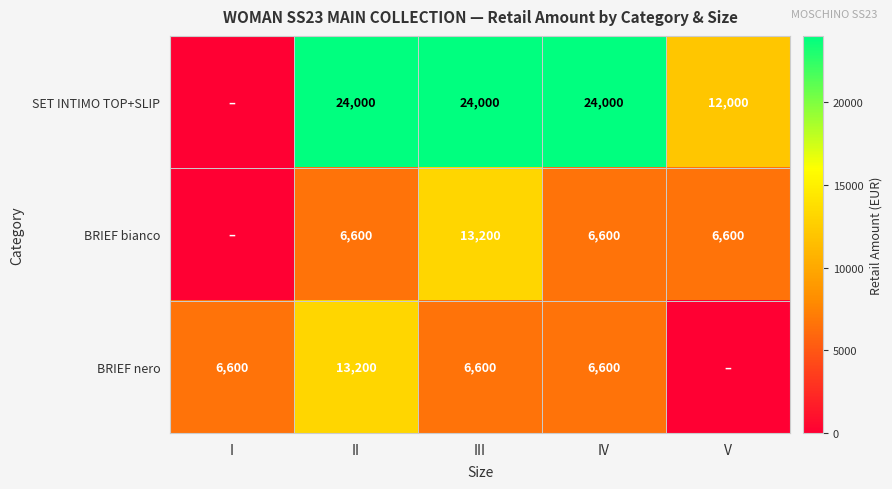

What is the total value across all series at I?

6600